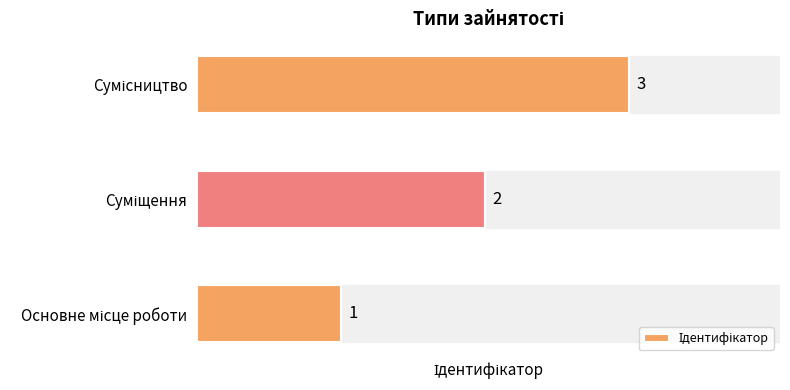

What is the maximum value shown in the chart?

3